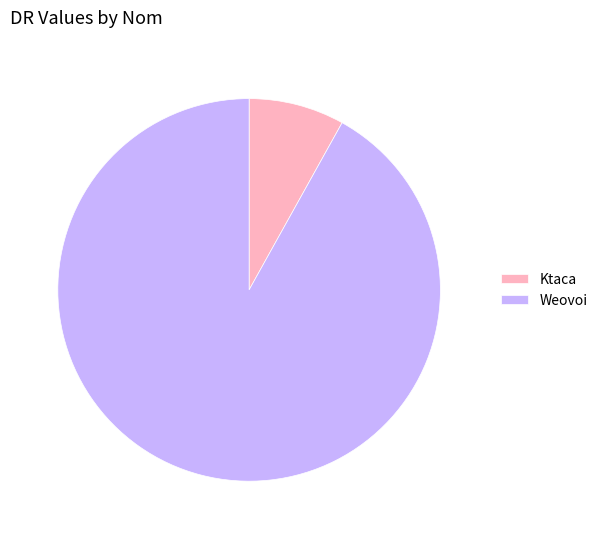

Which has a higher value, Ktaca or Weovoi?

Weovoi